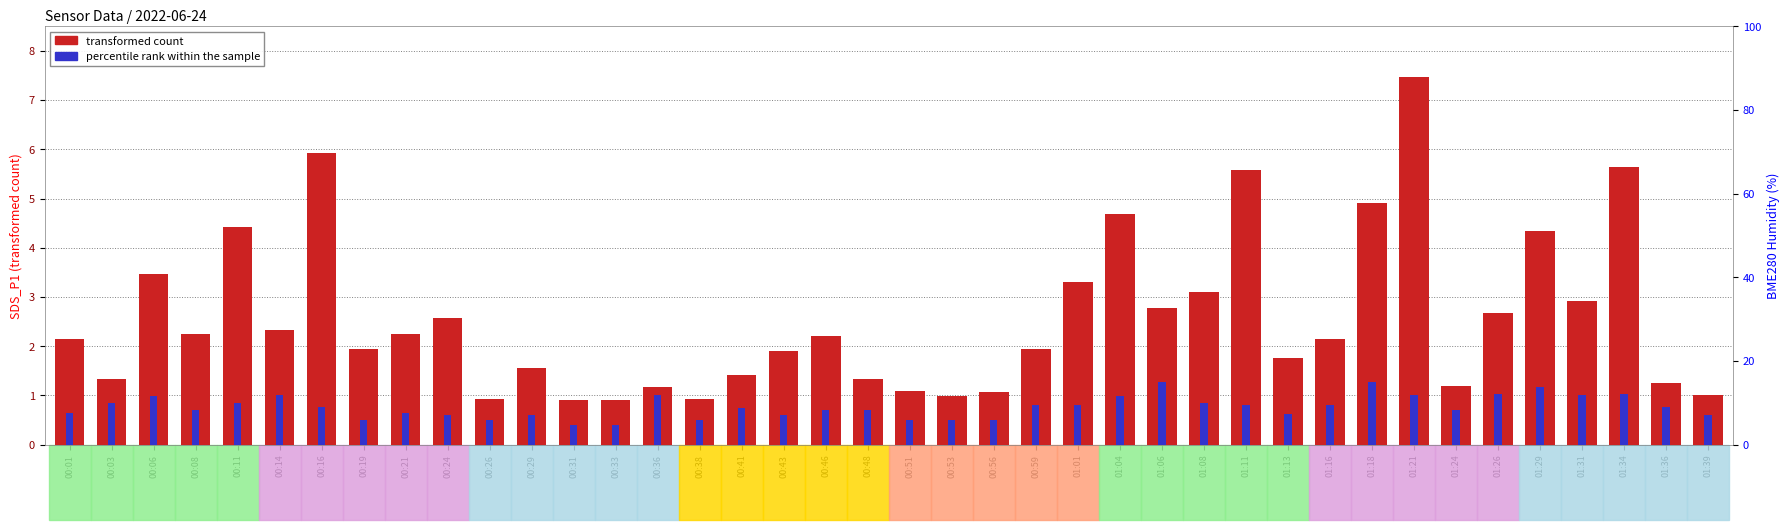

List the series in order of their peak value, highest first.

transformed count, percentile rank within the sample